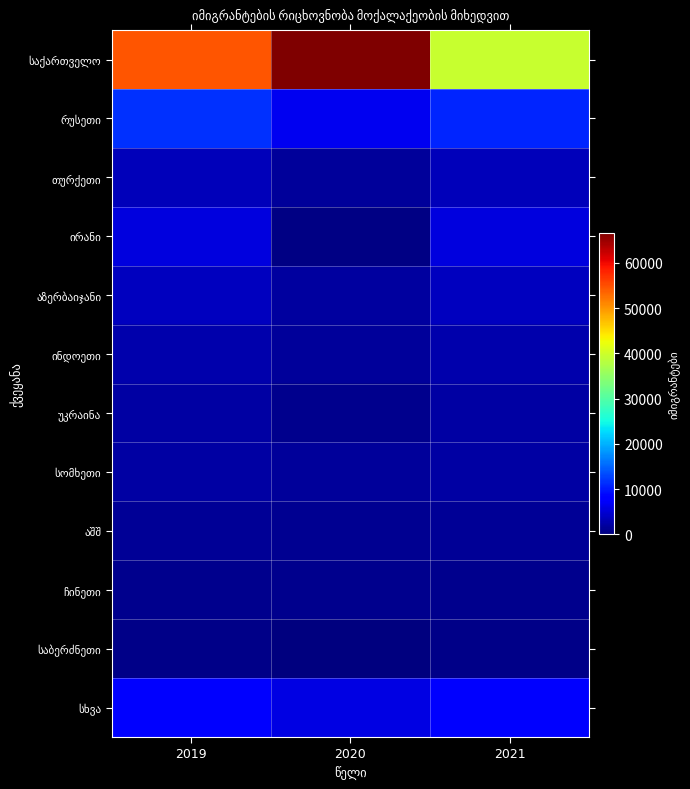

At how many categories does at least one series exceed 47226?

2